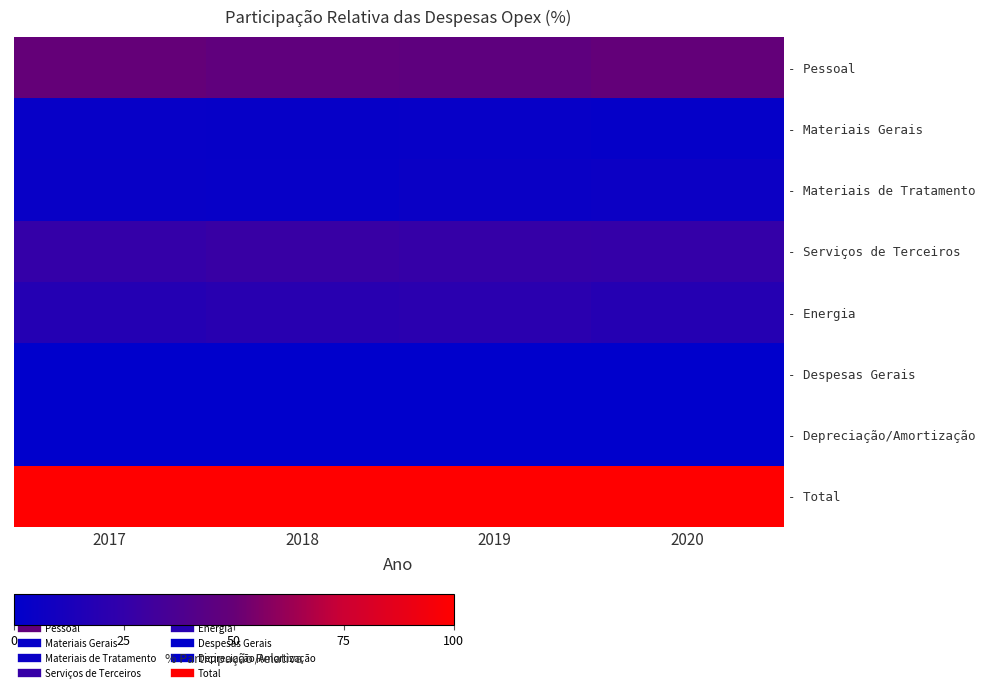

The value of - Energia at 2019 is 20.8. True or false?

True